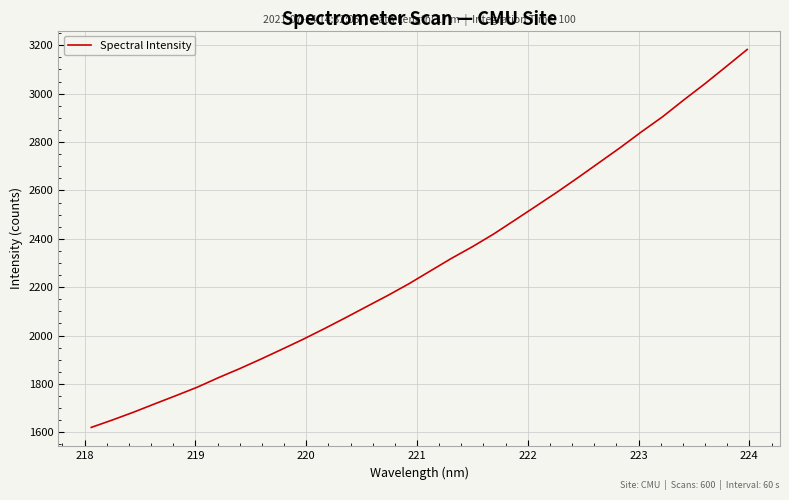

What is the smallest value displayed?

1620.5